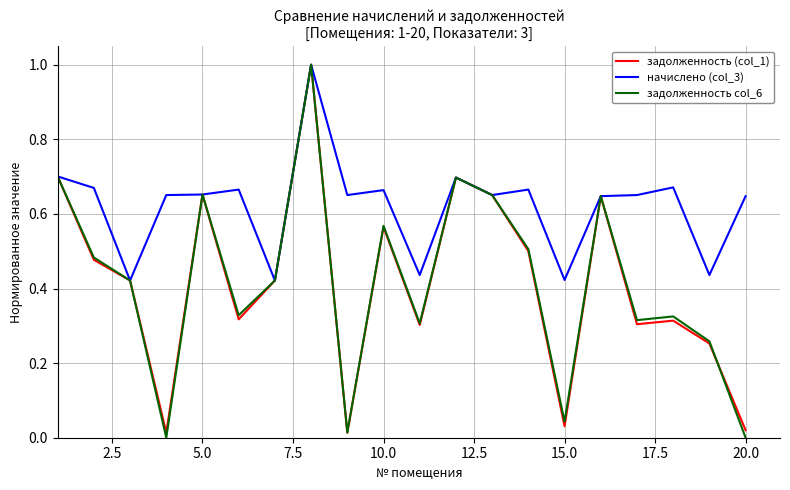

What is the maximum value shown in the chart?

1.0